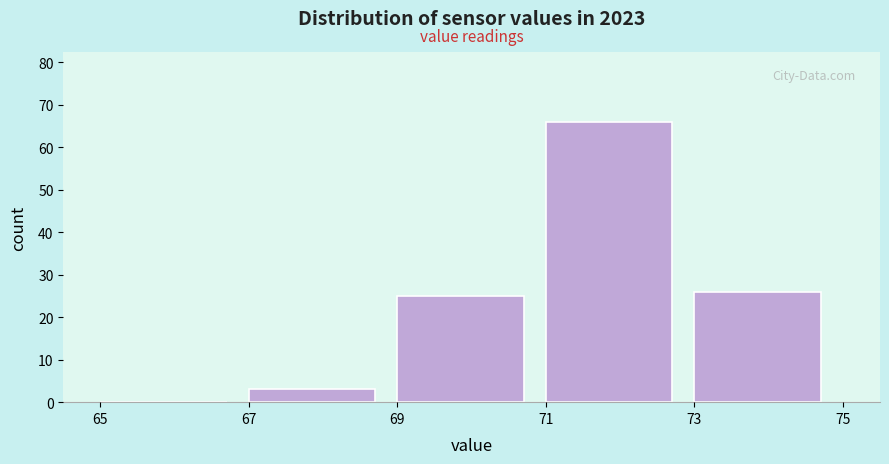

How tall is the bar that spans 69 to 71 on the x-axis? The values are not printed on the chart, so give them approximately, as read against the axis.

25